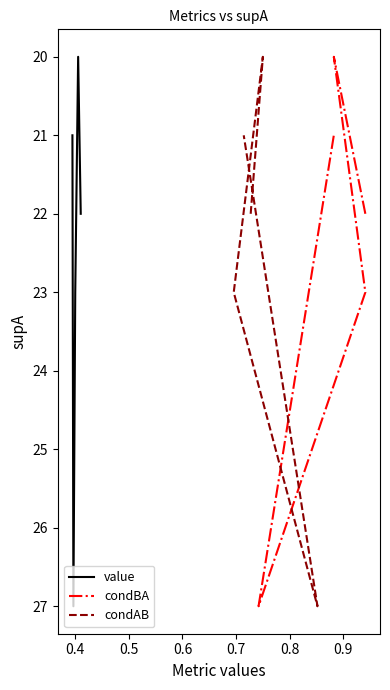

What are all the series names shown in the legend?

value, condBA, condAB